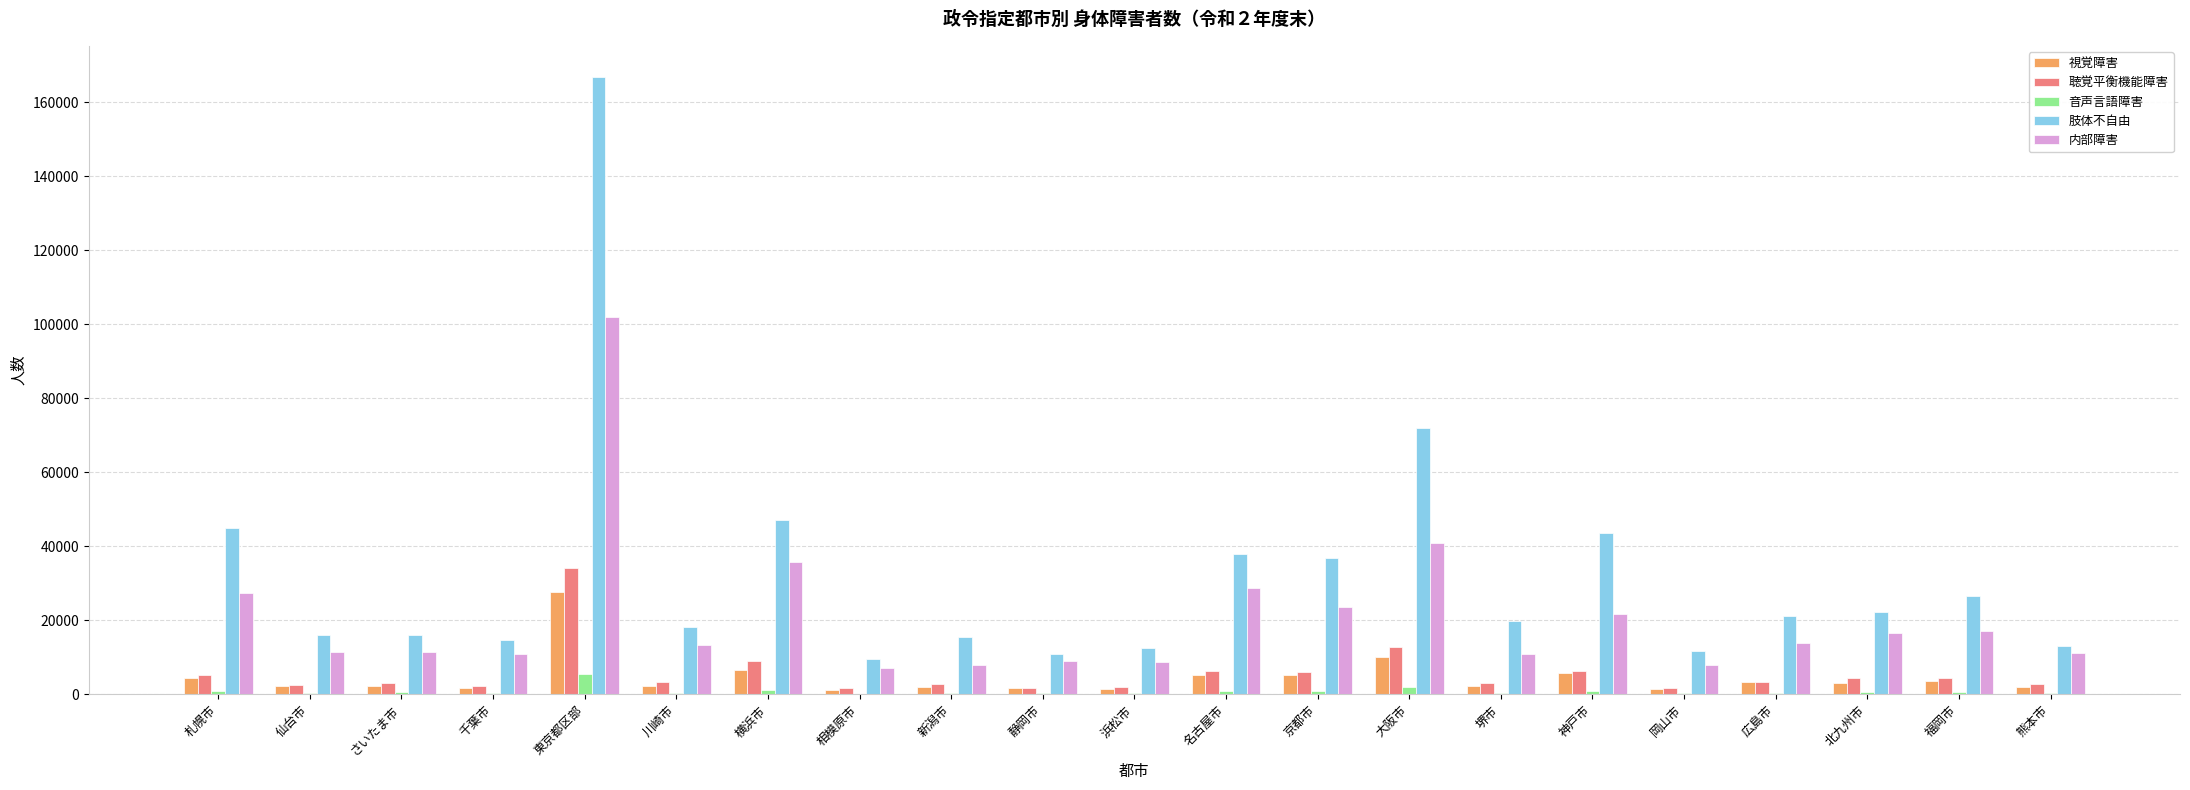

What are all the series names shown in the legend?

視覚障害, 聴覚平衡機能障害, 音声言語障害, 肢体不自由, 内部障害